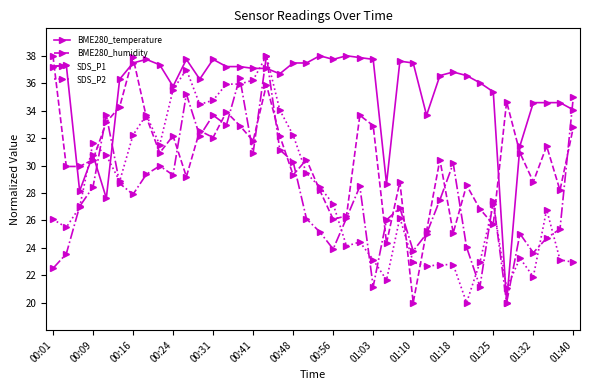

True or false: BME280_temperature and SDS_P2 intersect in this chart.

True